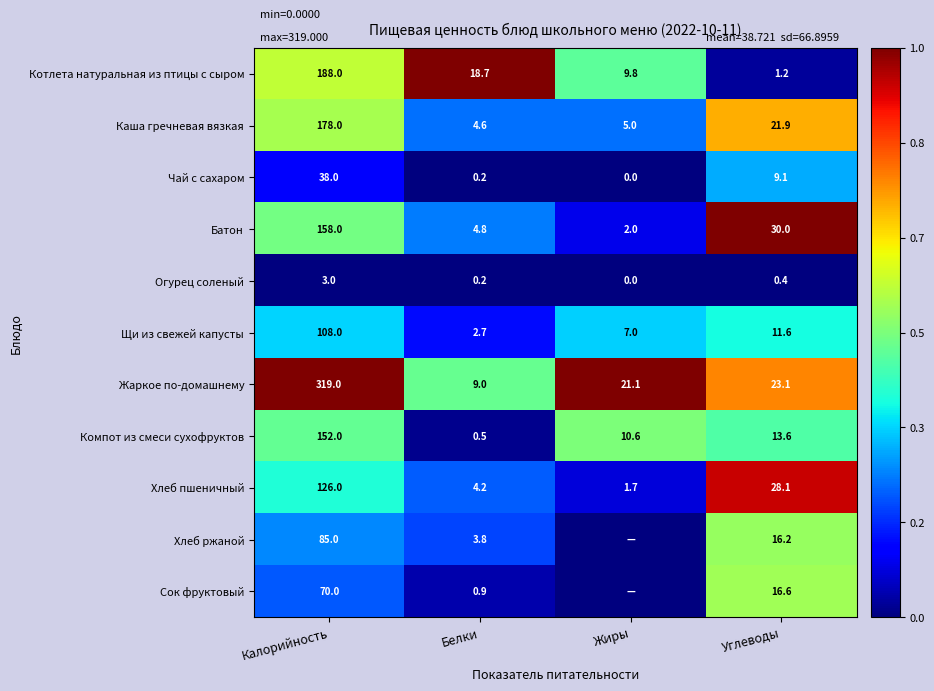

What is the sum of all Каша гречневая вязкая values?

209.5